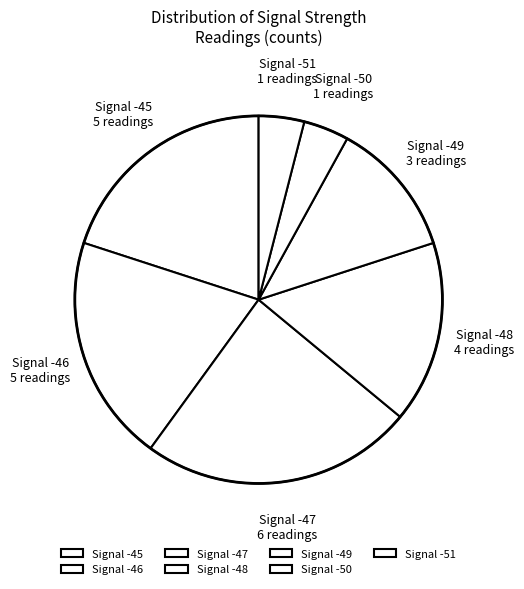

True or false: Signal -48 accounts for 27% of the total.

False